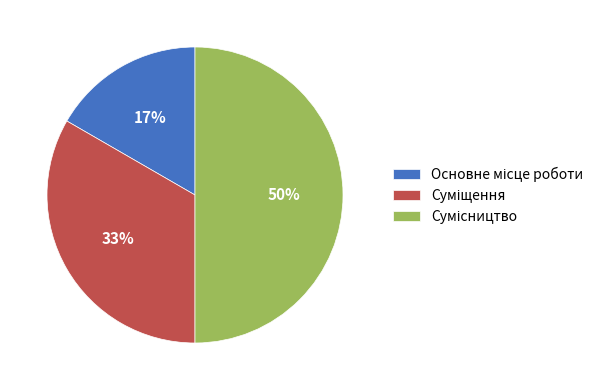

To the nearest percent, what is the difference between the largest and smallest slice percentages?

33%